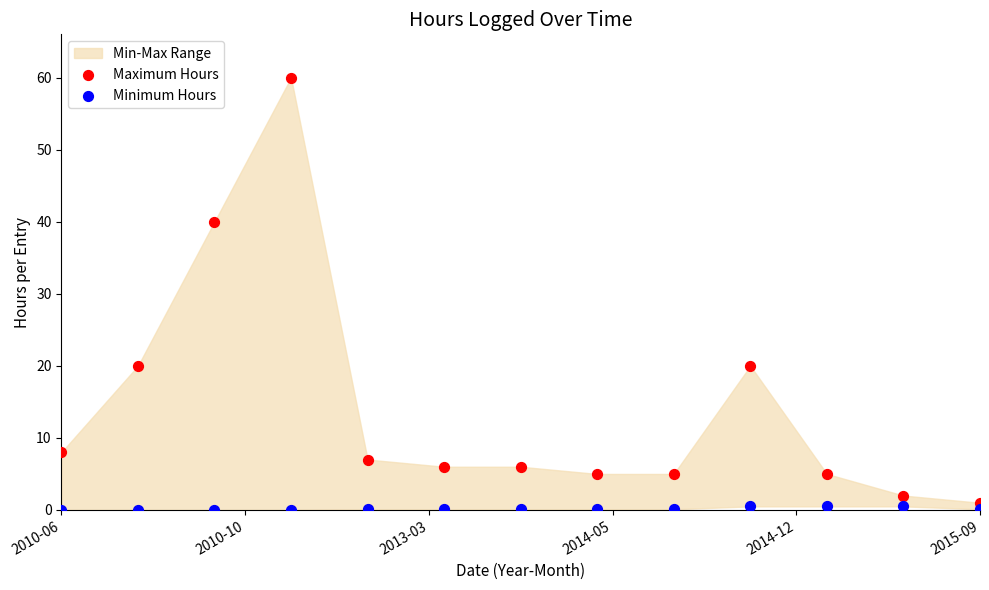

What is the X range (max minus min) for the scatter plot?

1.0